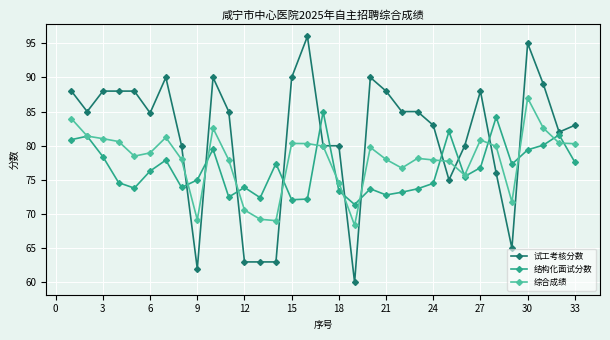

What is the greatest value displayed?

96.0